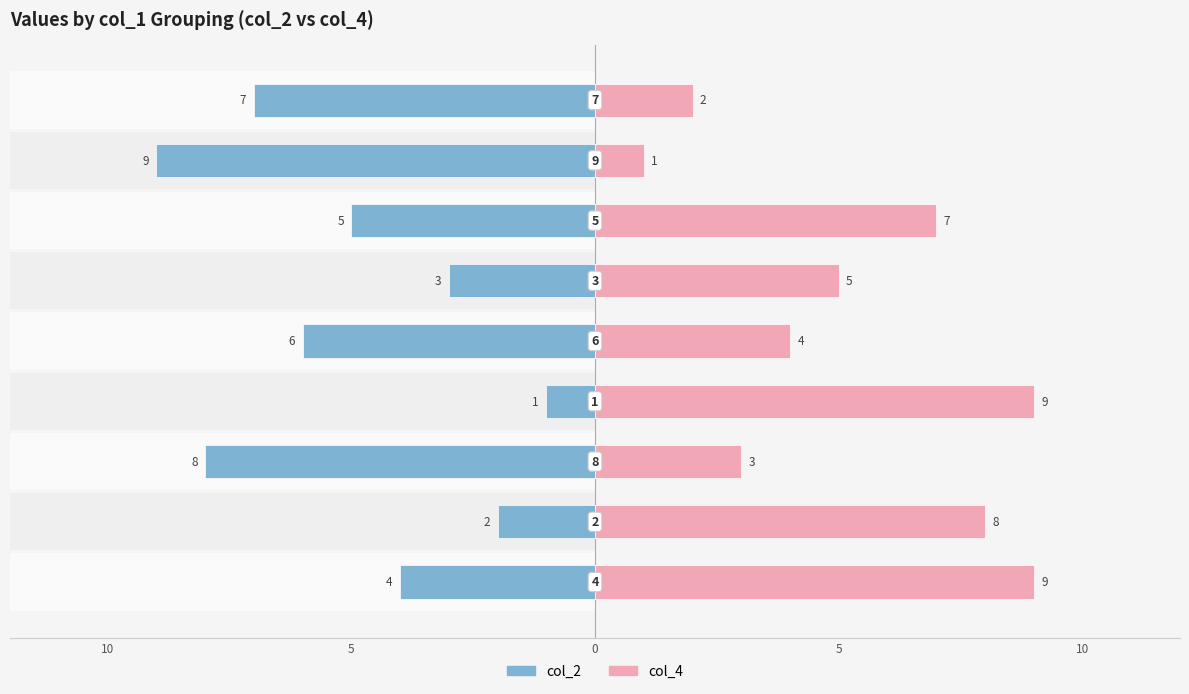

How many distinct data groups are displayed?

2